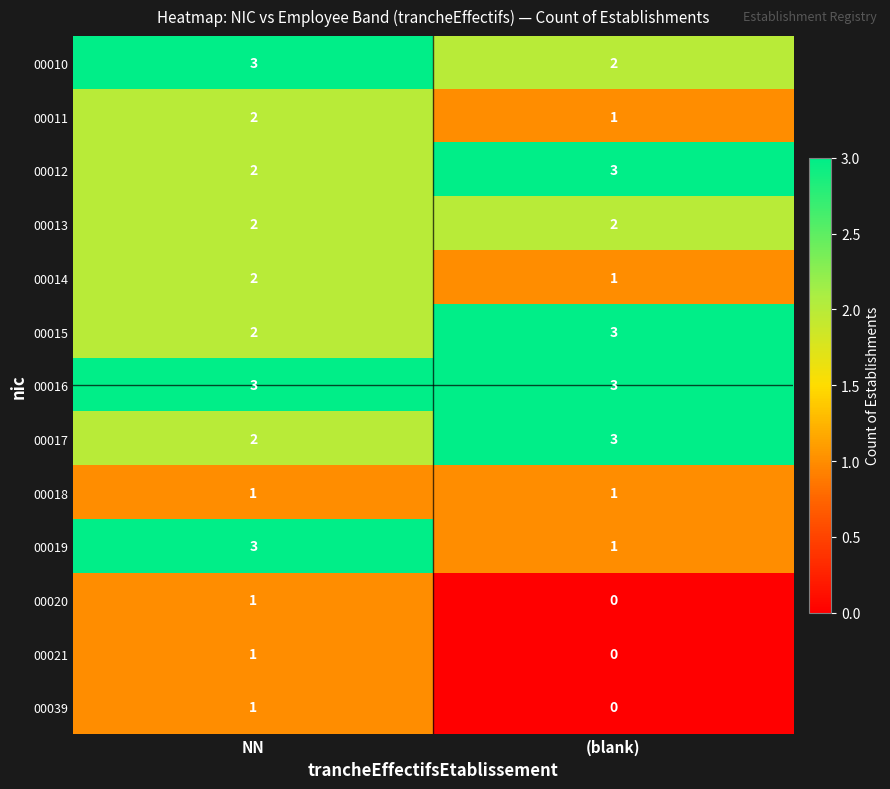

Which series has the largest range (max minus min)?

00019